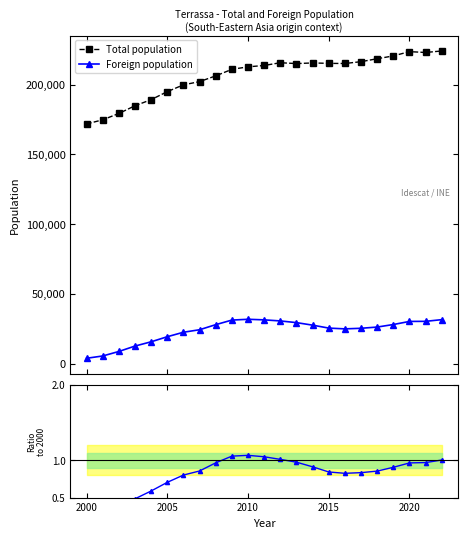

True or false: Total population has more than 0 points higher than both neighbors.

True